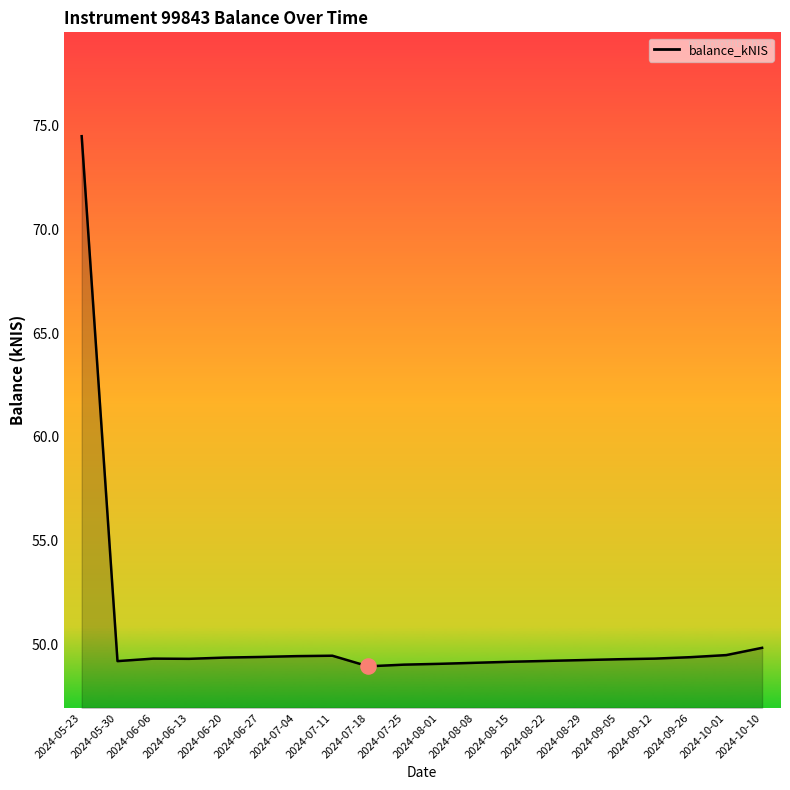

Approximately how many times larger is the value at 2024-10-10 compared to 2024-06-13?

1.0